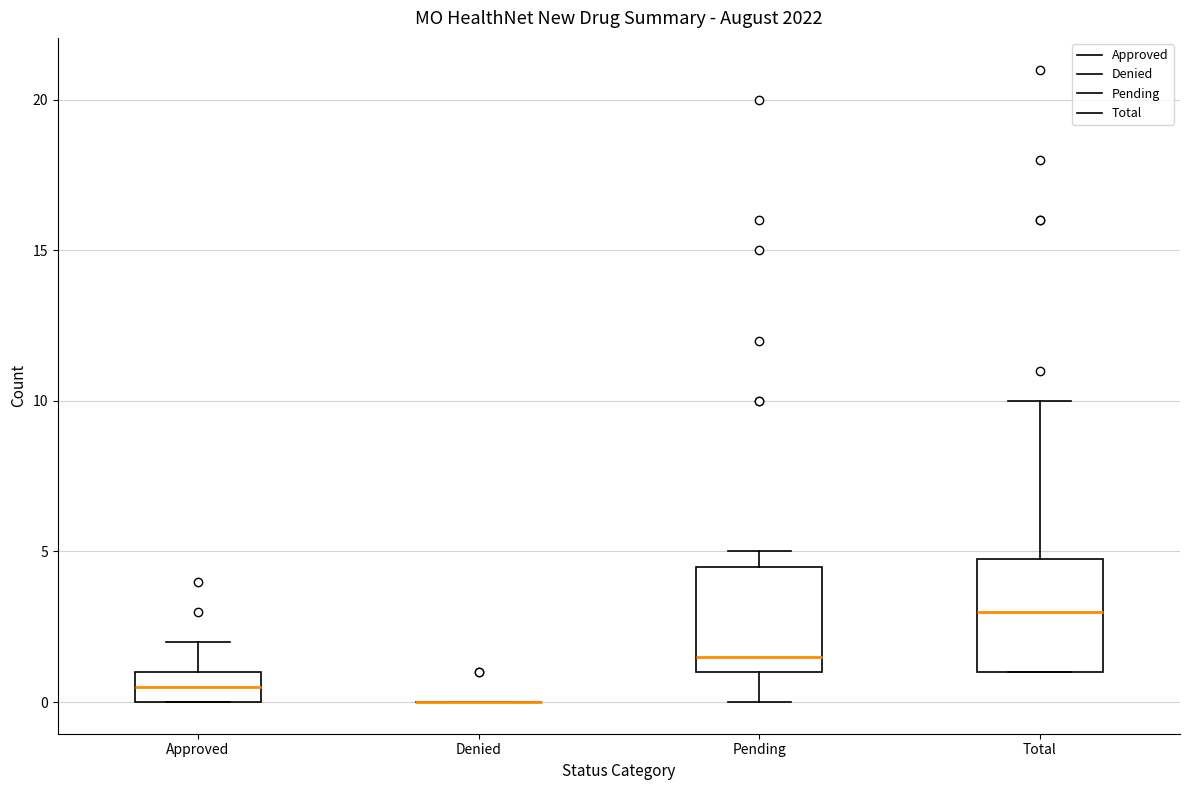

Where is the upper edge of the box for Approved on the y-axis? The values are not printed on the chart, so give them approximately, as read against the axis.

1.0